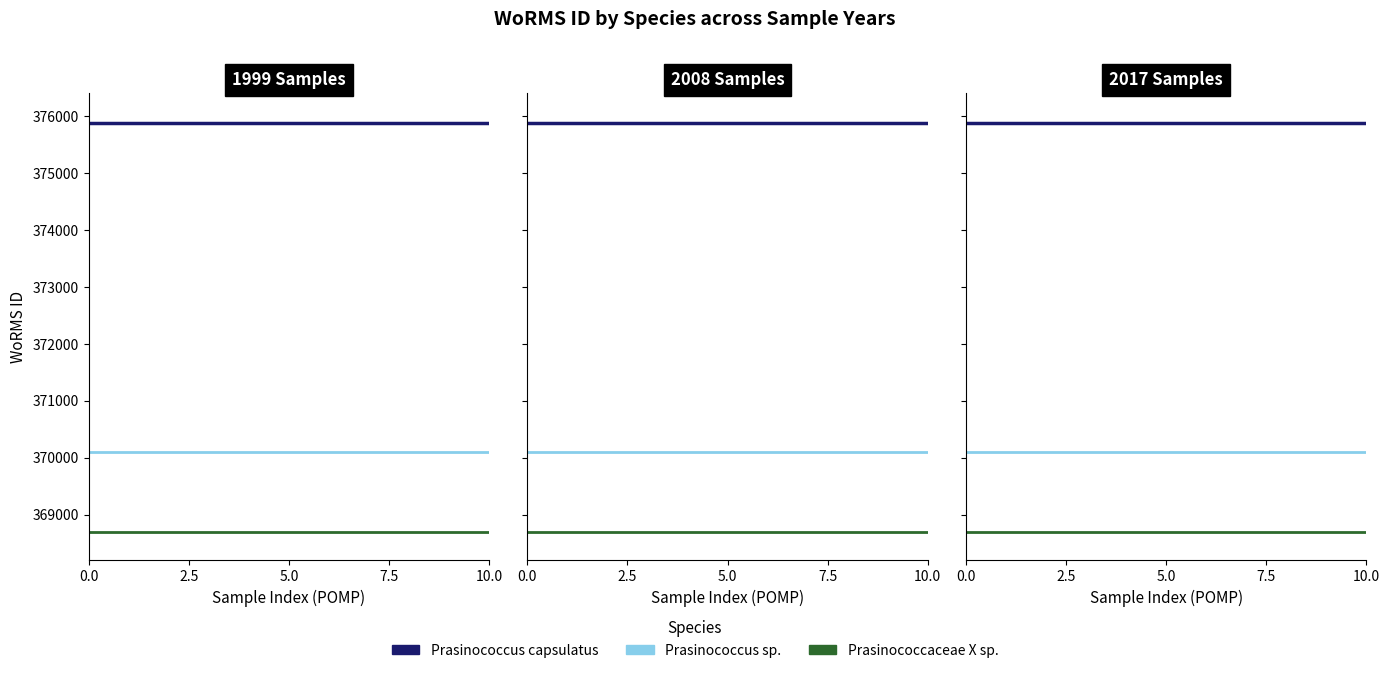

Is it true that Prasinococcus capsulatus equals 375880 at 0.0?

True